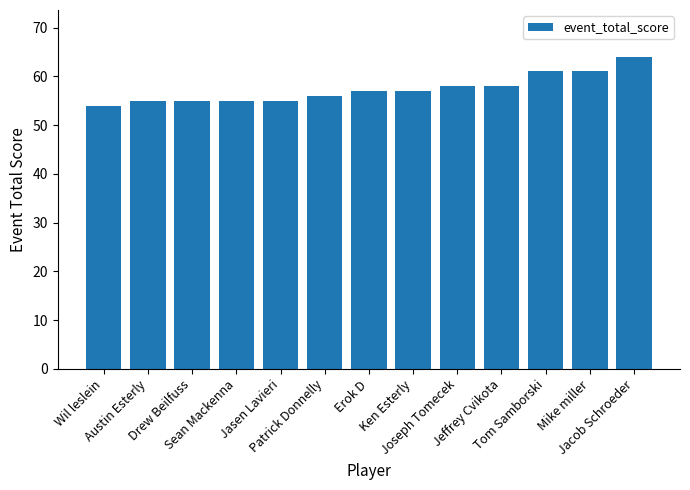

Reading left to right, list all the values displayed in this chart.

Wil leslein=54	Austin Esterly=55	Drew Beilfuss=55	Sean Mackenna=55	Jasen Lavieri=55	Patrick Donnelly=56	Erok D=57	Ken Esterly=57	Joseph Tomecek=58	Jeffrey Cvikota=58	Tom Samborski=61	Mike miller=61	Jacob Schroeder=64